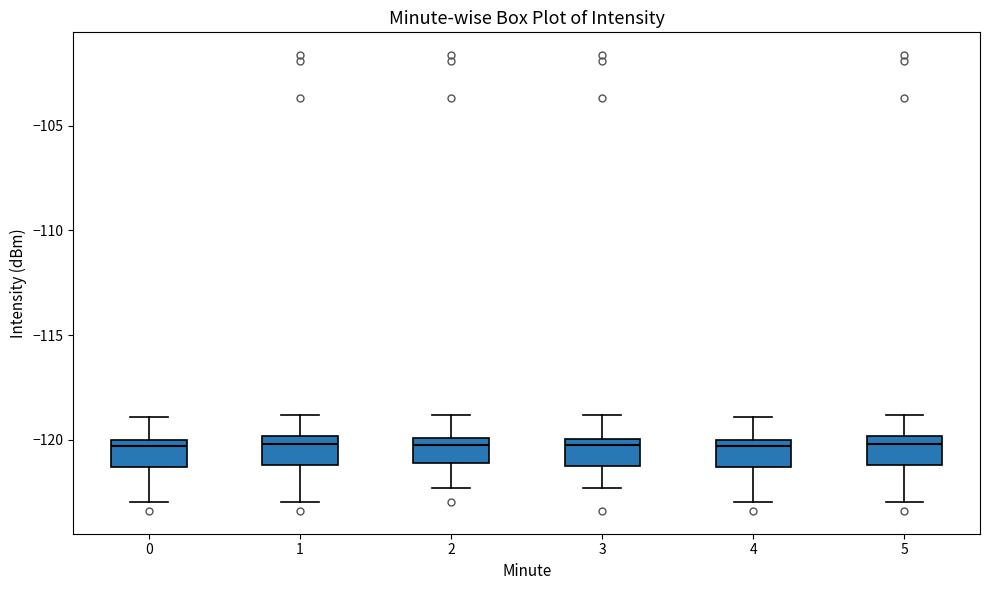

Reading left to right, transcribe this box plot: for each box, give where its median line is, the range the box spans, and where its two whiskers end, as read against the y-axis. The values are not printed on the chart, so give them approximately, as read against the axis.

0: median -120.5, box -121.5 to -120.0, whiskers -123.0 to -119.0
1: median -120.0 (just below the box's upper edge), box -121.0 to -120.0, whiskers -123.0 to -119.0
2: median -120.0 (just below the box's upper edge), box -121.0 to -120.0, whiskers -122.5 to -119.0
3: median -120.5, box -121.5 to -120.0, whiskers -122.5 to -119.0
4: median -120.5, box -121.5 to -120.0, whiskers -123.0 to -119.0
5: median -120.0 (just below the box's upper edge), box -121.0 to -120.0, whiskers -123.0 to -119.0